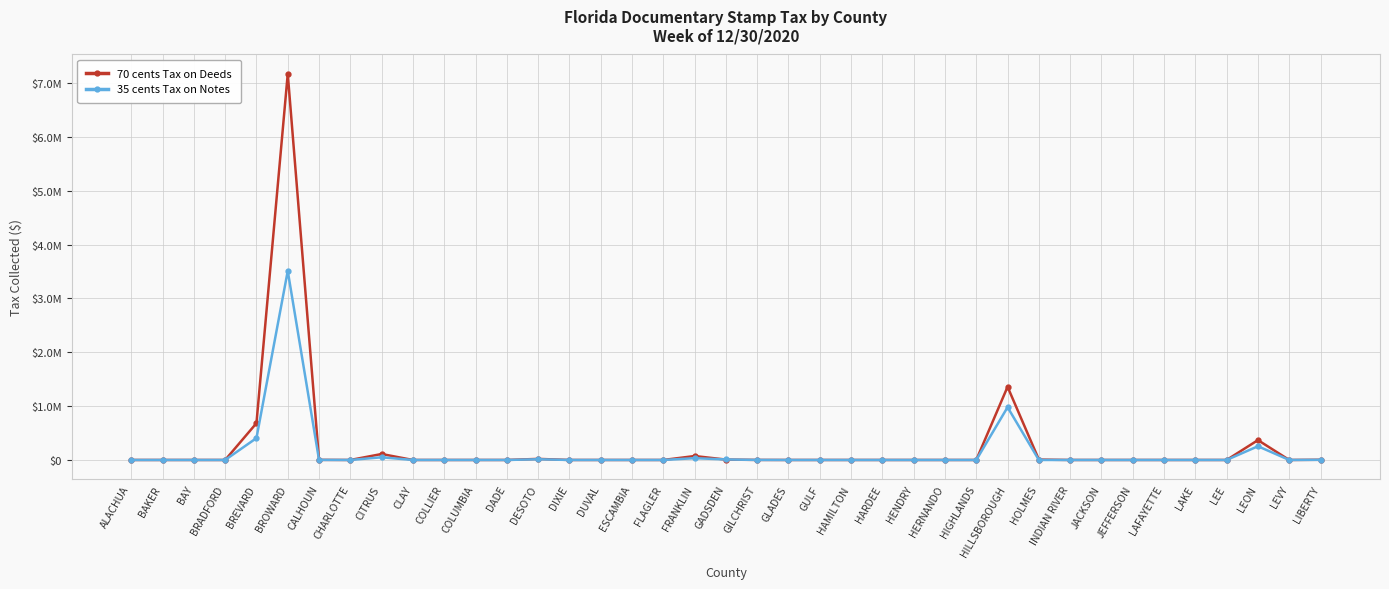

In 70 cents Tax on Deeds, how many points are lower than both neighbors (excluding endpoints)?

2